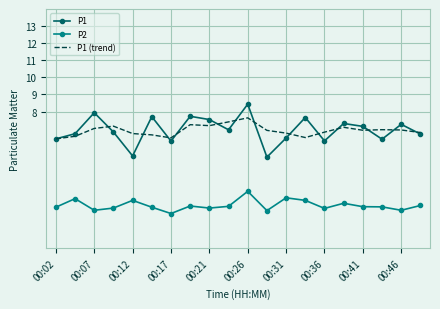

True or false: P2 and P1 (trend) intersect in this chart.

False